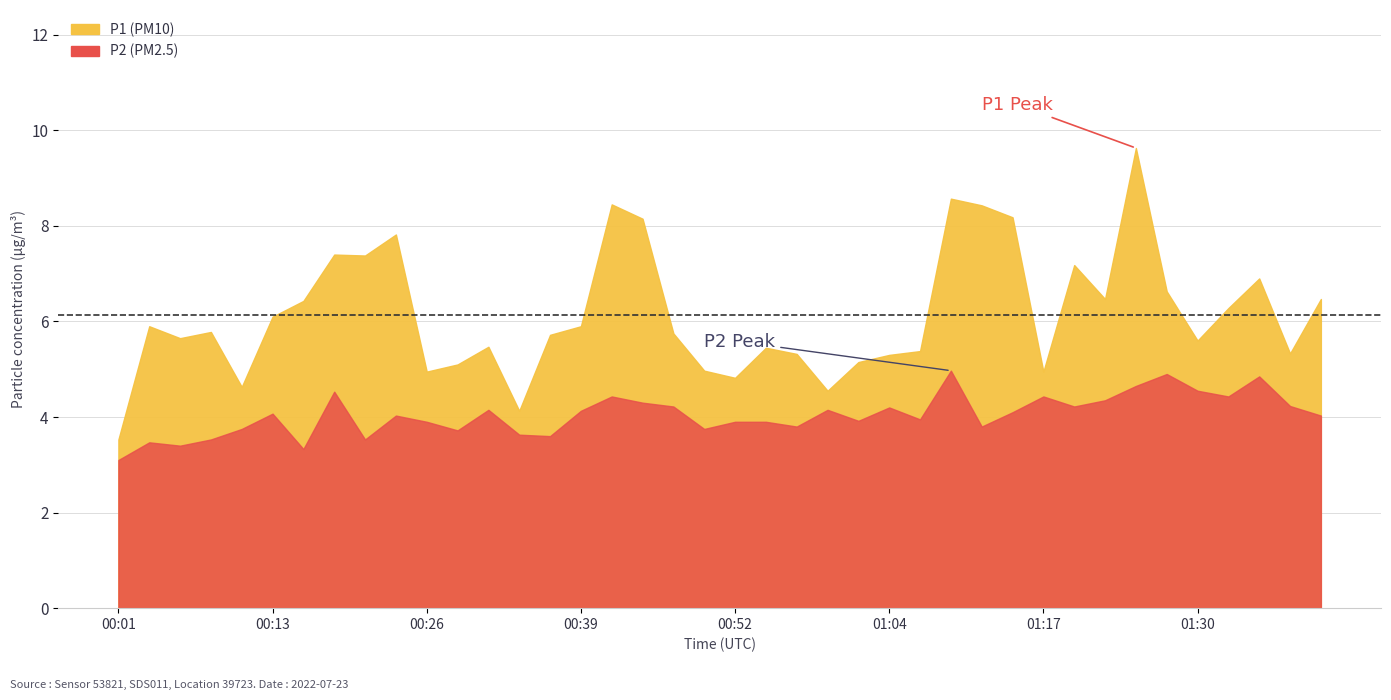

Where does the P1 series first go above 5?

00:03